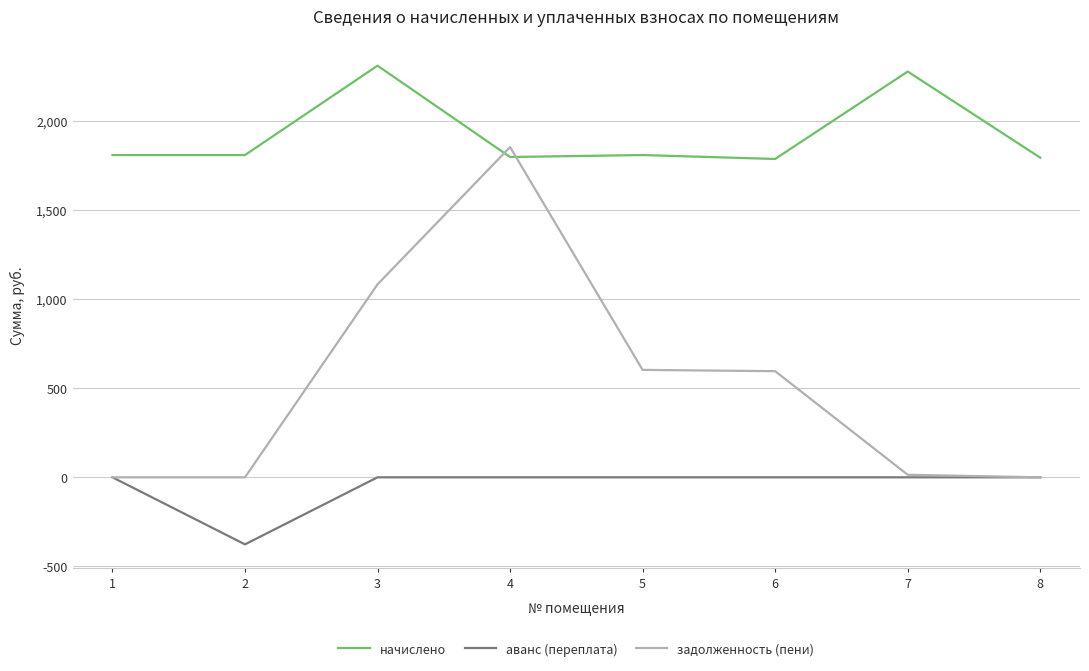

At which category does задолженность (пени) reach its first local peak?

4